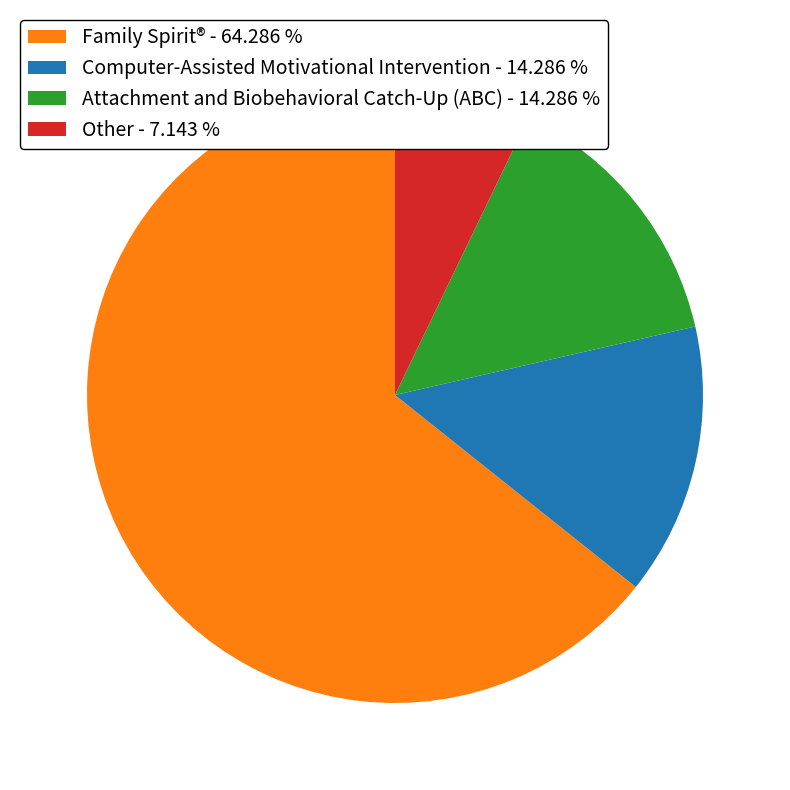

Combined, do Computer-Assisted Motivational Intervention - 14.286 % and Other - 7.143 % account for over 50%?

No